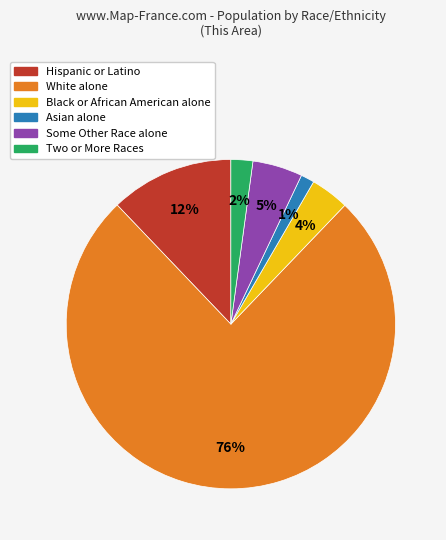

Is the sum of Two or More Races and Hispanic or Latino greater than half?

No